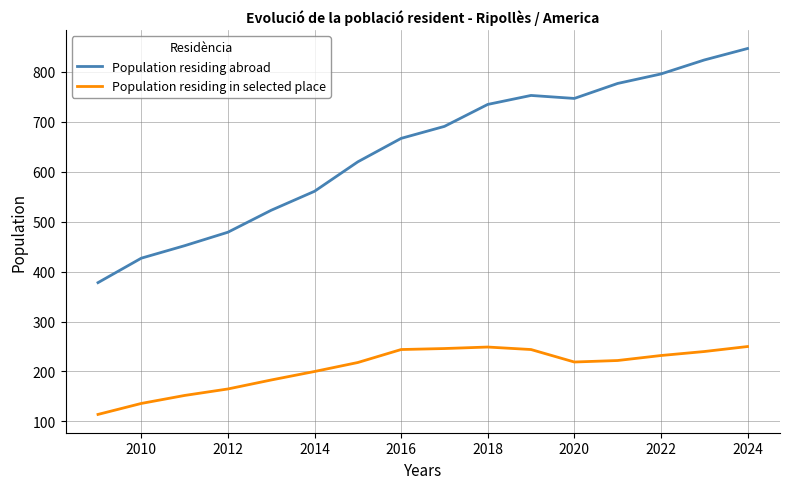

What is the minimum value for Population residing in selected place?

114